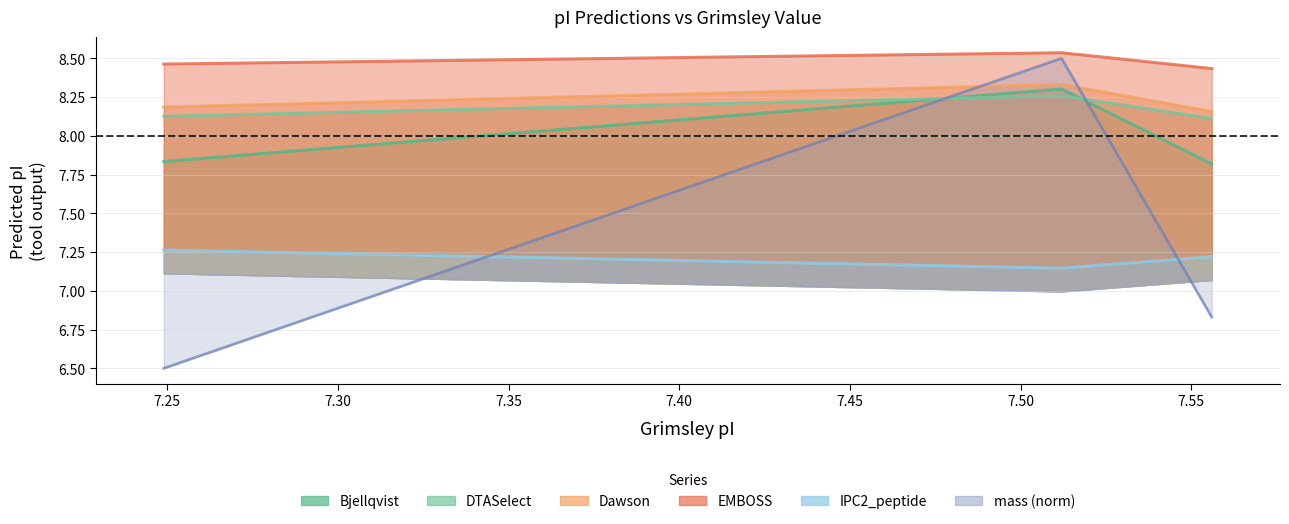

The DTASelect series shows 4.5 at A0A4D6A8F9. True or false?

False